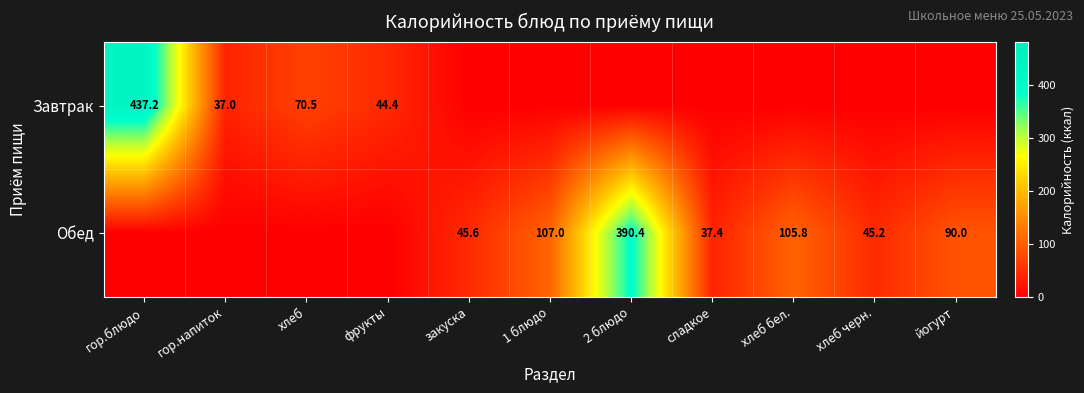

Is it true that Завтрак equals 437.2 at гор.блюдо?

True